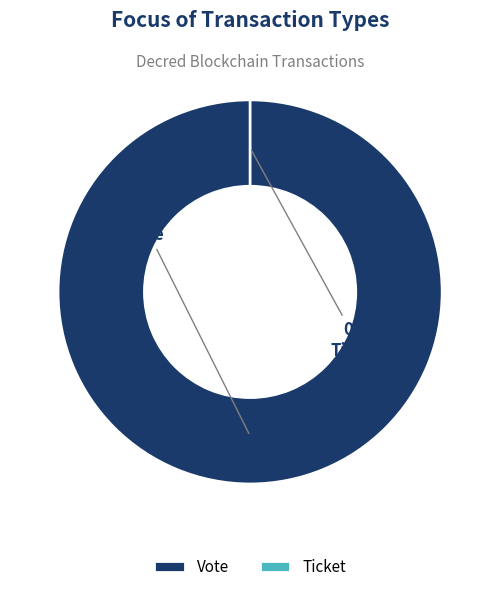

To the nearest percent, what portion does Vote represent?

100%